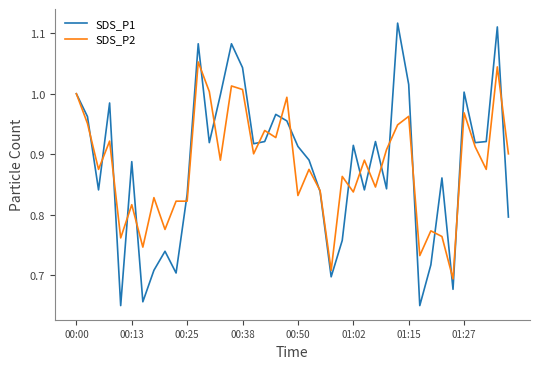

Which series has the largest range (max minus min)?

SDS_P1